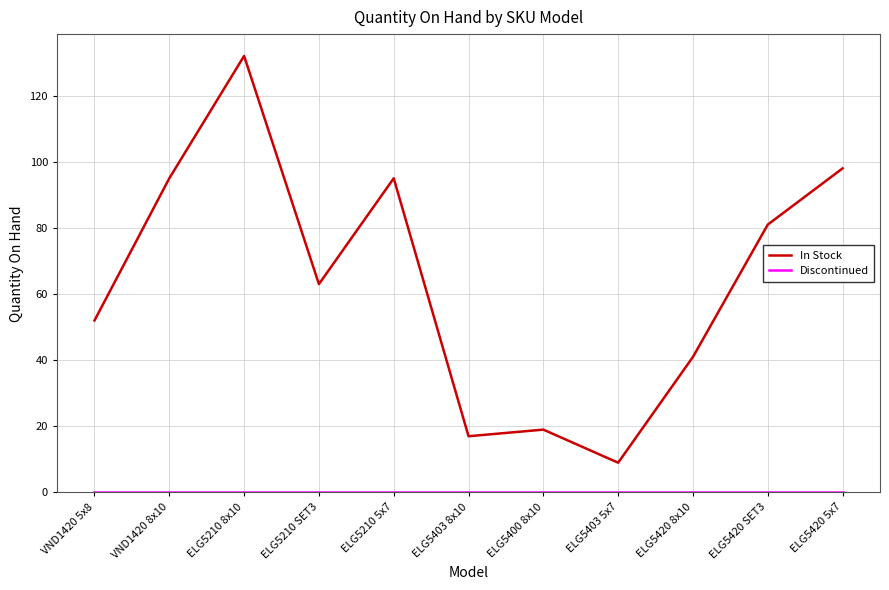

Is it true that In Stock equals 103 at ELG5210 SET3?

False